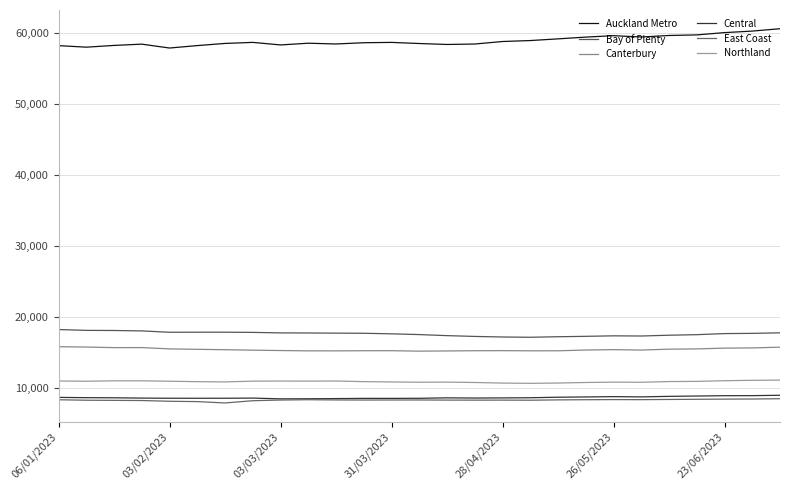

True or false: East Coast has more than 0 points higher than both neighbors.

True